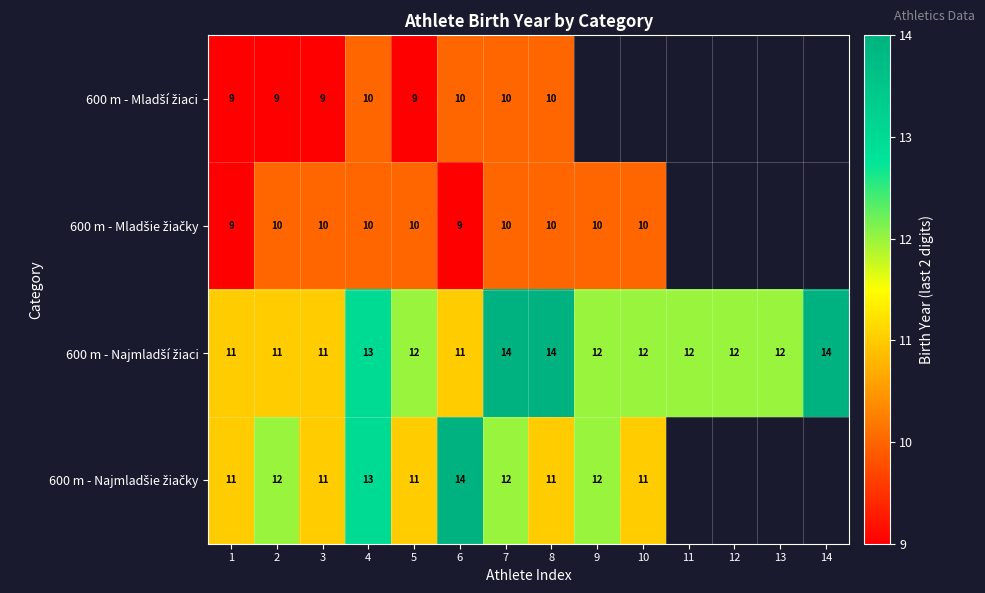

What is the average value of the 600 m - Najmladší žiaci series?

12.2